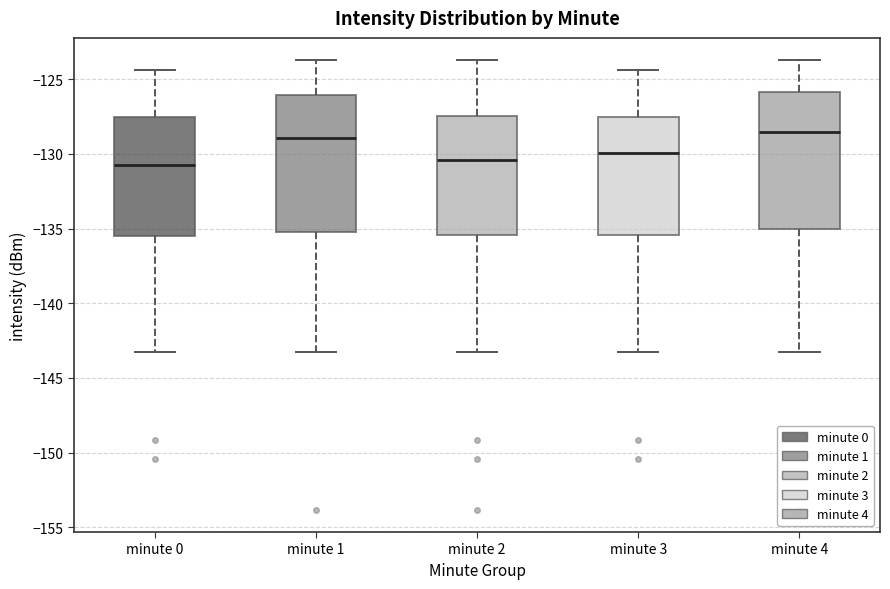

Where does the lower whisker of the box for minute 4 end on the y-axis? The values are not printed on the chart, so give them approximately, as read against the axis.

-143.5